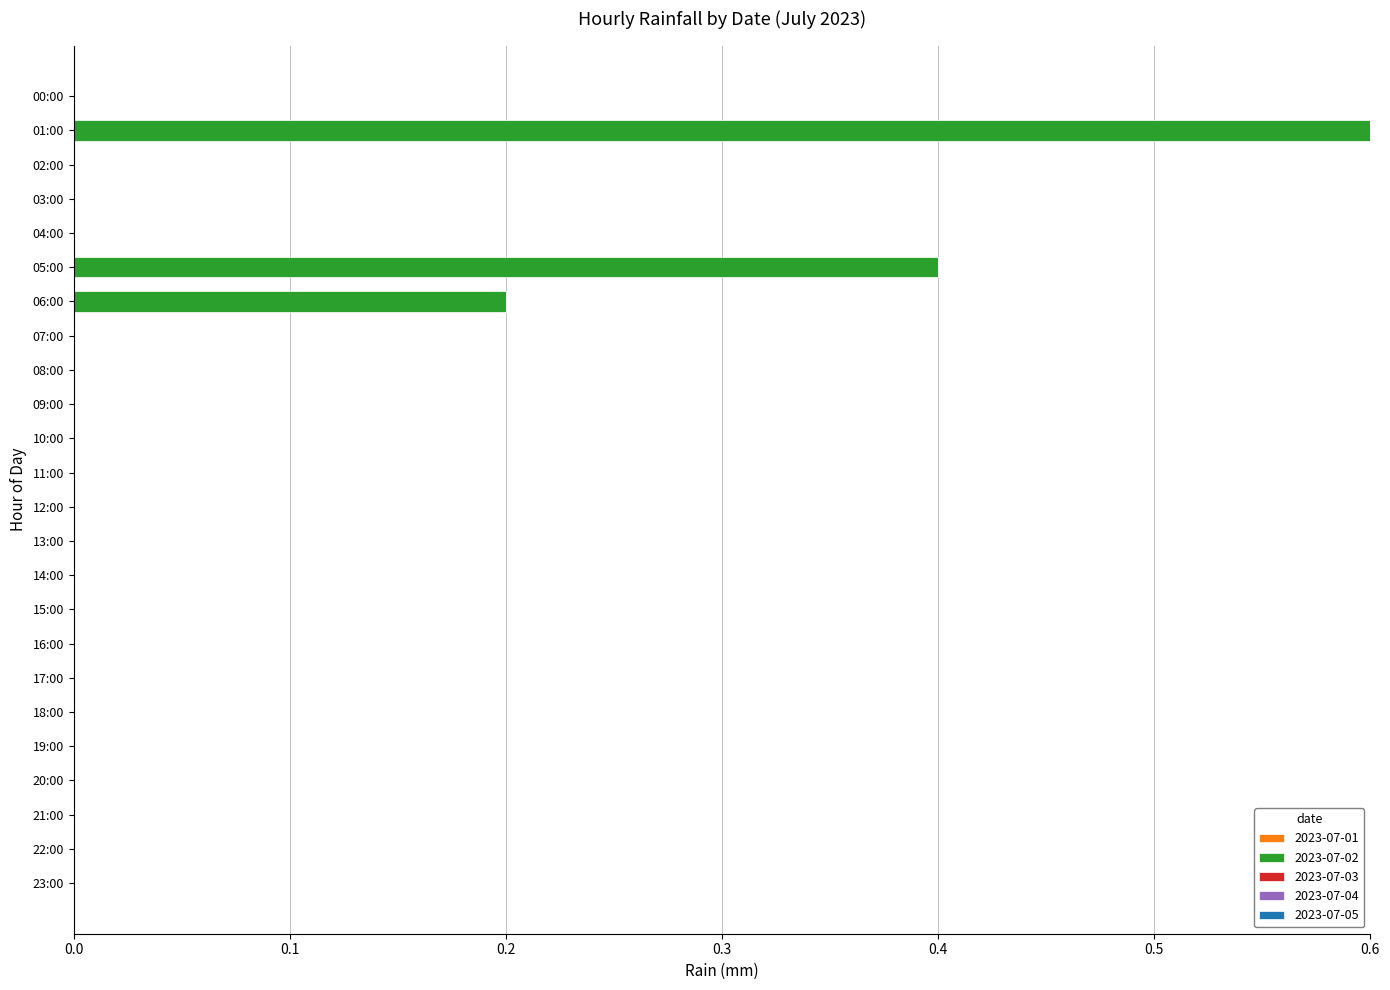

Are the bars horizontal?

Yes